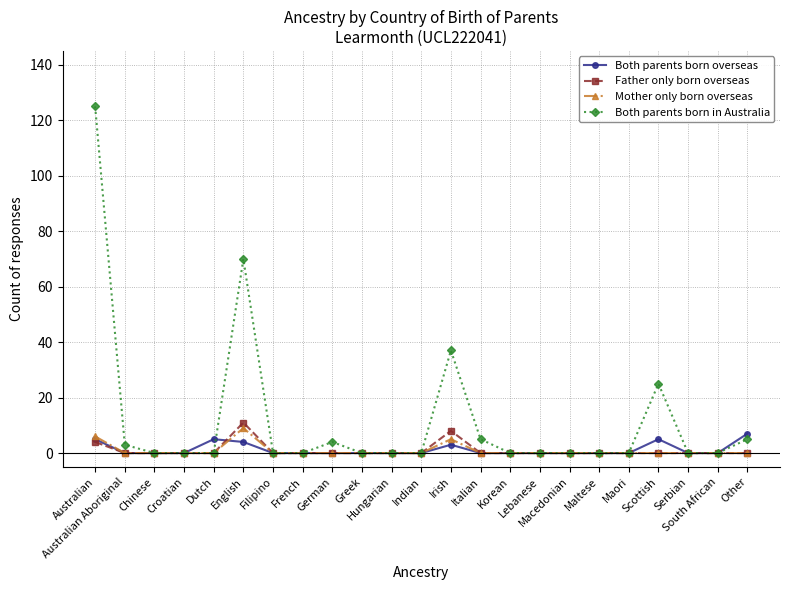

True or false: Father only born overseas has more than 1 interior local peaks.

True